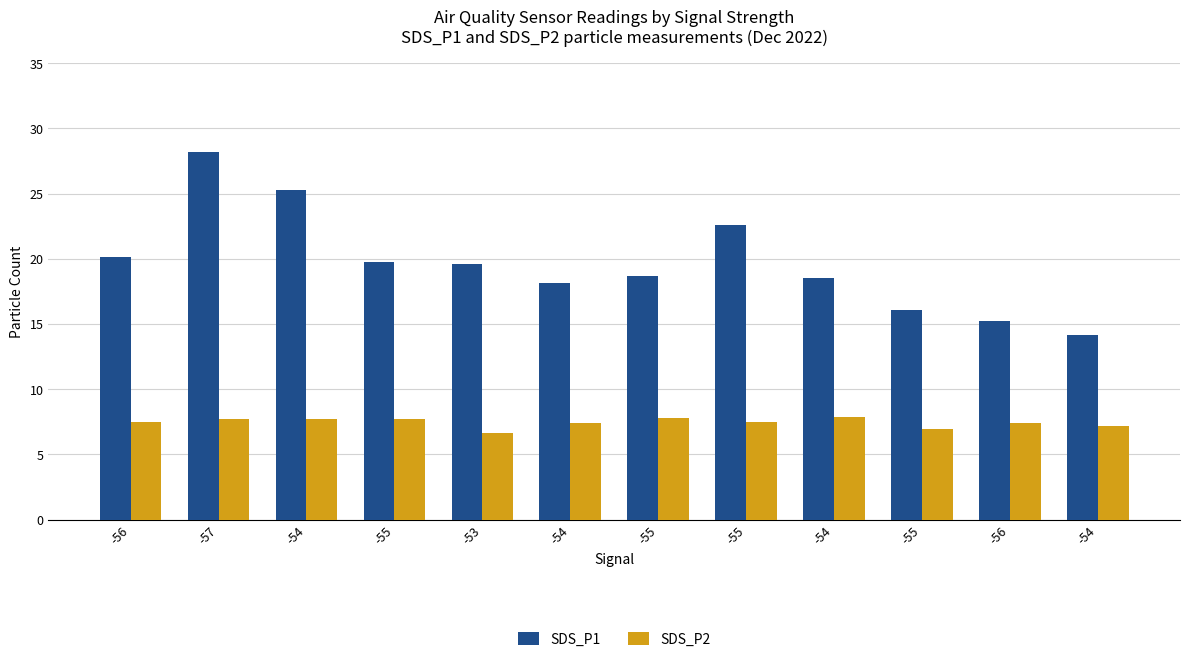

Which series changed the most between -56 and -53?

SDS_P2